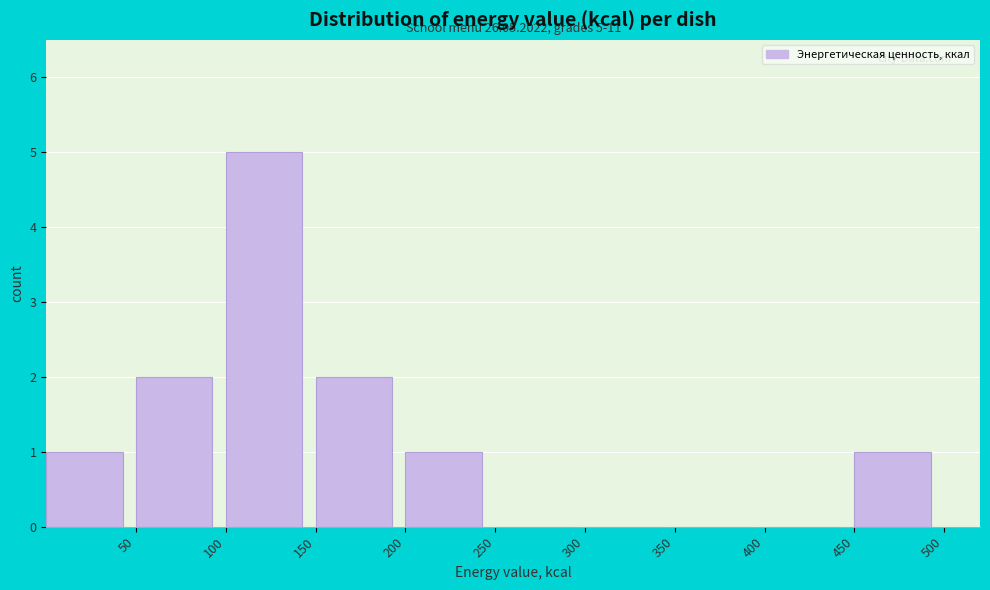

Over which range of the x-axis is the bar tallest?

100 to 150